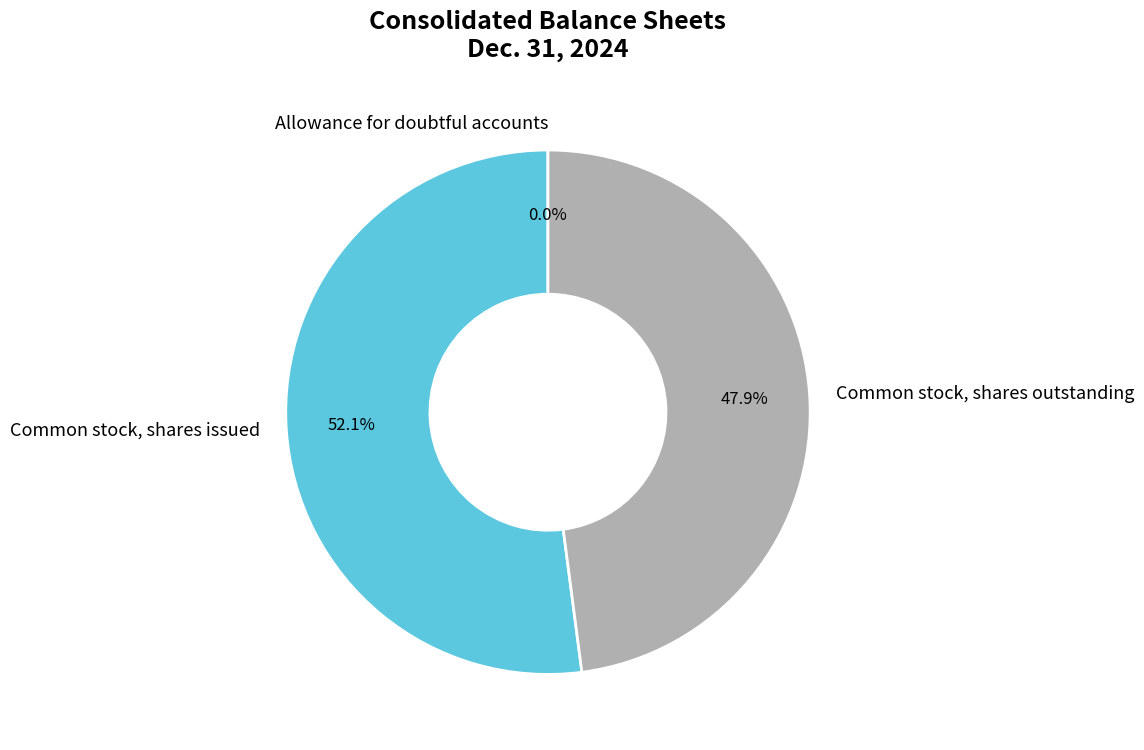

How much of the chart is everything except Common stock, shares outstanding?

52.1%